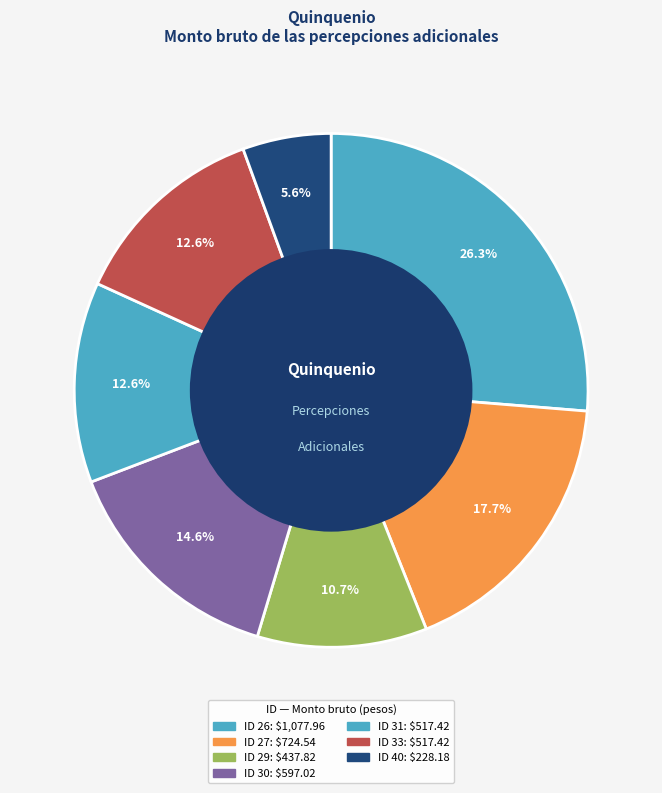

Rank the categories by value from lowest to highest.

ID 40, ID 29, ID 31, ID 33, ID 30, ID 27, ID 26